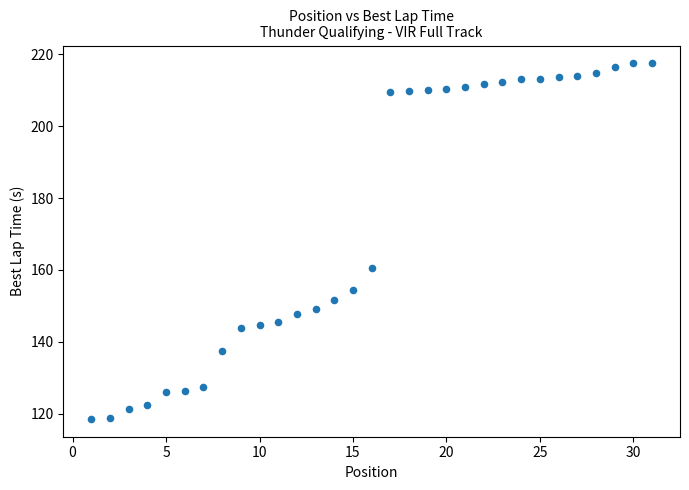

What Y value in the scatter plot is closest to 168?

160.5